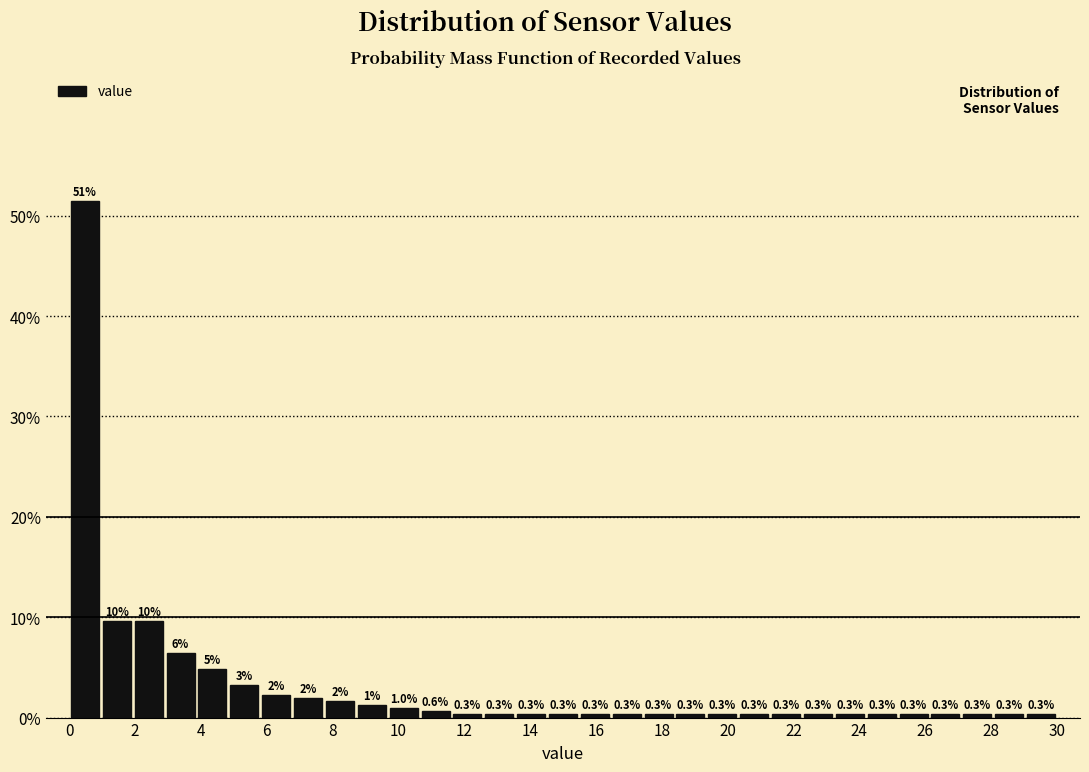

Over which range of the x-axis is the bar tallest?

0.0 to 1.0